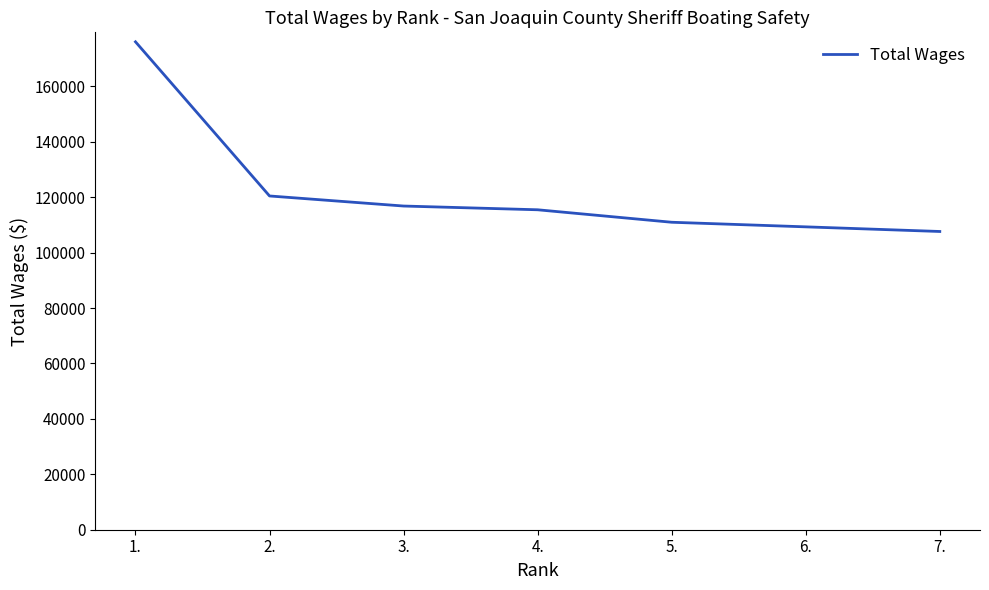

At which label does the data first exceed 115464?

1.